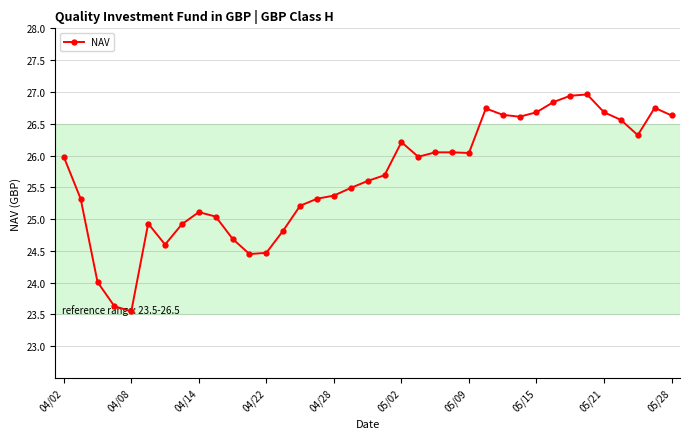

What is the value of the 25th point from the left?

26.0